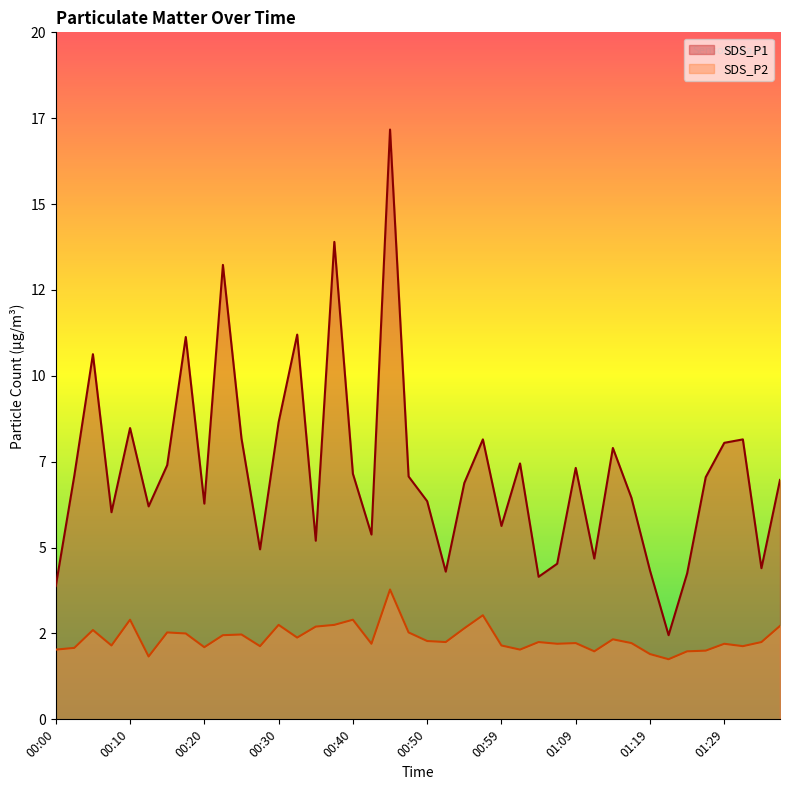

Which label corresponds to the largest value in the chart?

00:45